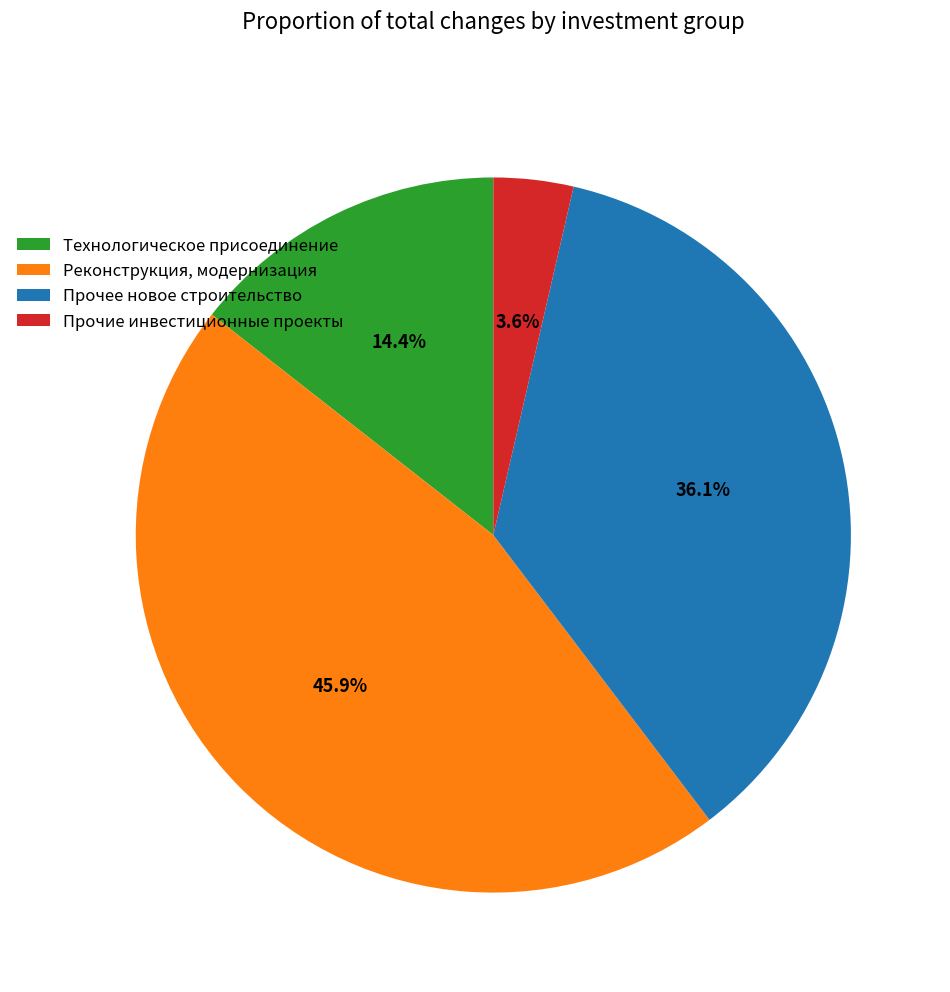

To the nearest percent, what is the average slice percentage?

25%